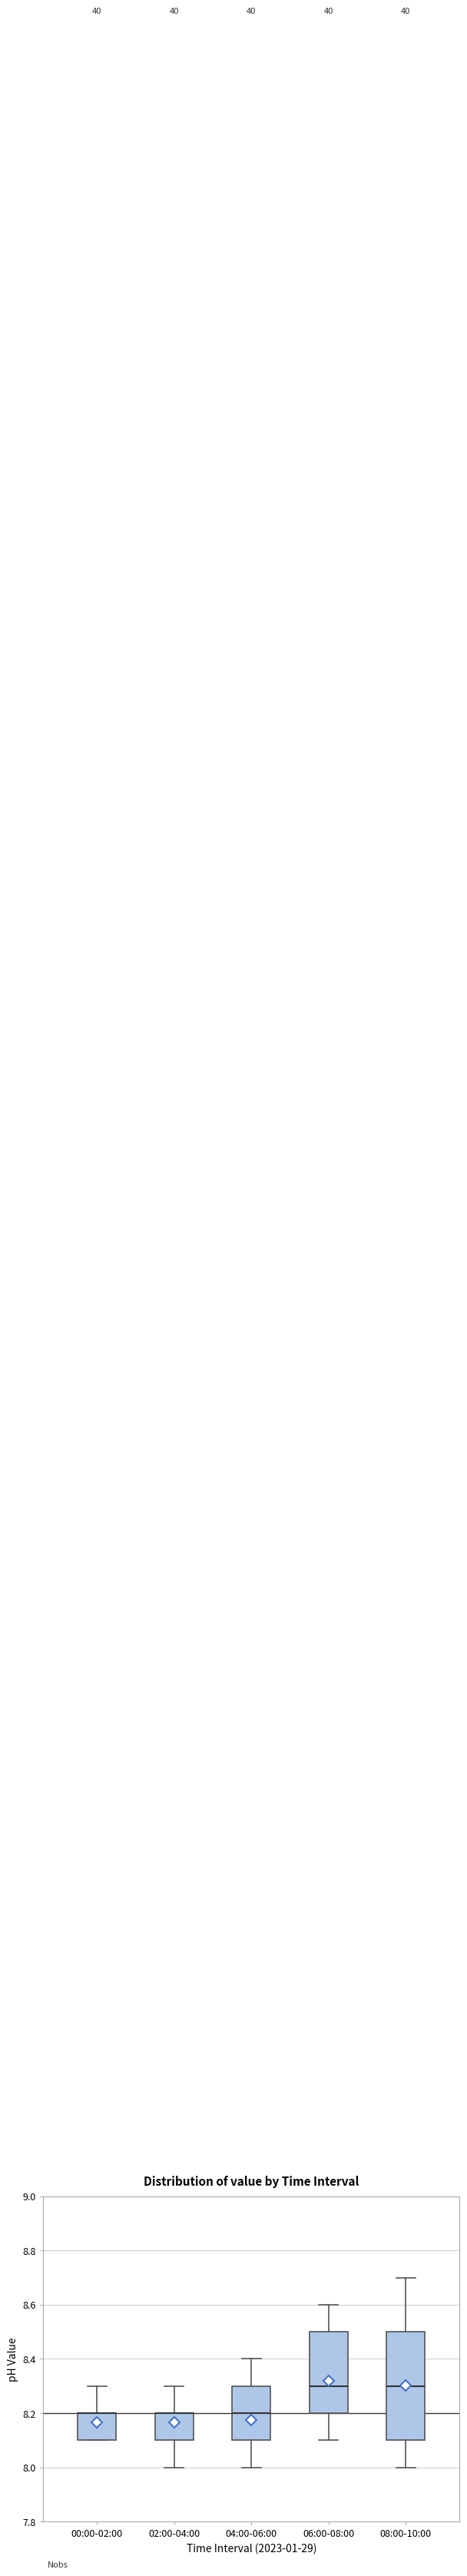

Reading left to right, read every box against the y-axis: the position of its median line, the range the box covers, and the ends of its whiskers. The values are not printed on the chart, so give them approximately, as read against the axis.

00:00-02:00: median 8.2 (drawn on the box's upper edge), box 8.1 to 8.2, whiskers 8.1 to 8.3
02:00-04:00: median 8.2 (drawn on the box's upper edge), box 8.1 to 8.2, whiskers 8.0 to 8.3
04:00-06:00: median 8.2, box 8.1 to 8.3, whiskers 8.0 to 8.4
06:00-08:00: median 8.3, box 8.2 to 8.5, whiskers 8.1 to 8.6
08:00-10:00: median 8.3, box 8.1 to 8.5, whiskers 8.0 to 8.7